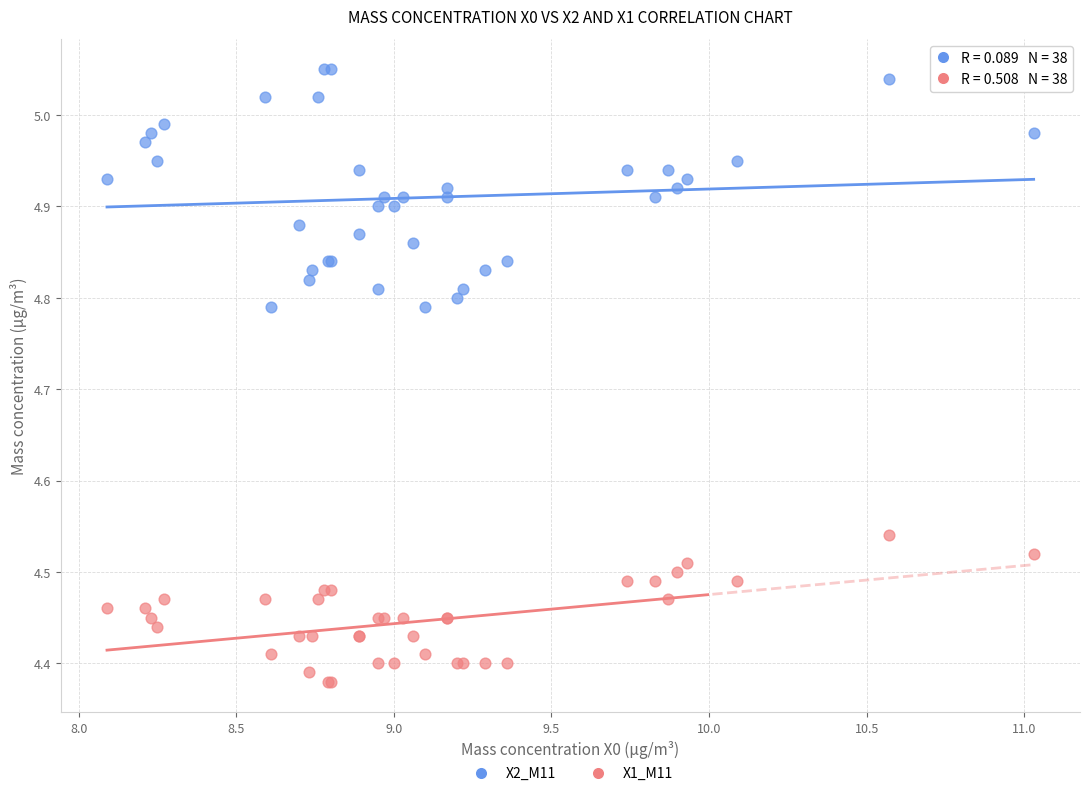

What is the X range (max minus min) for the scatter plot?

2.9